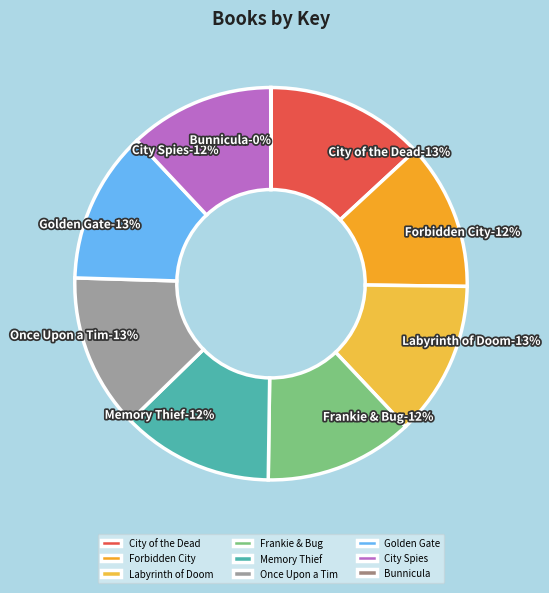

What percentage is the Labyrinth of Doom slice, to the nearest percent?

13%